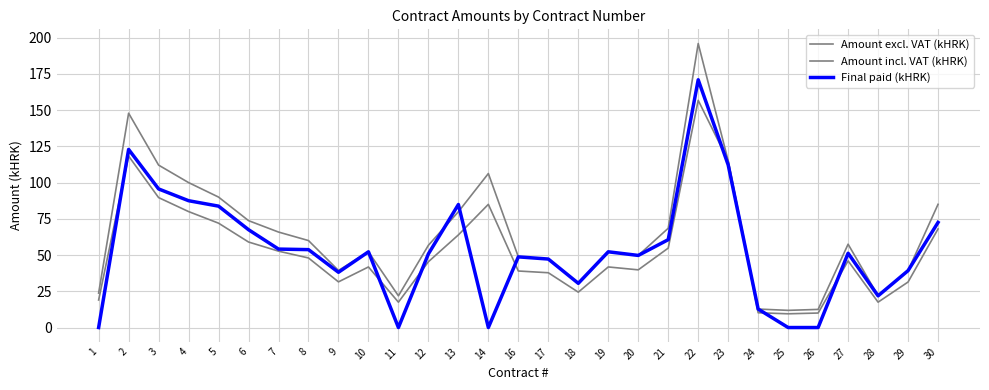

What is the spread (max minus min) of values at 4?

20.0